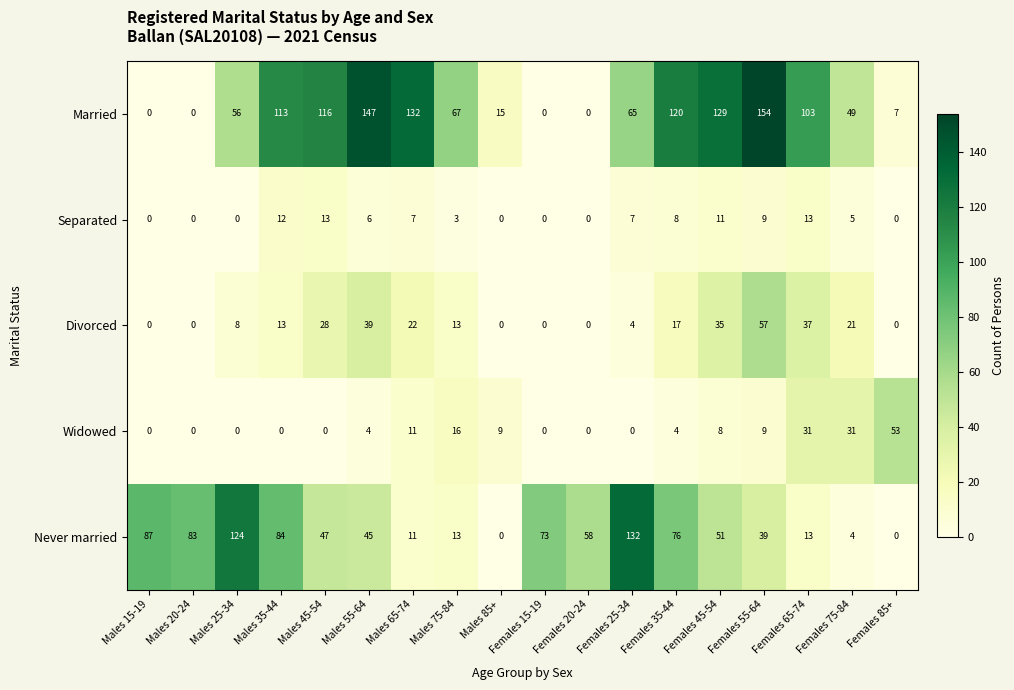

List the series in order of their peak value, highest first.

Married, Never married, Divorced, Widowed, Separated